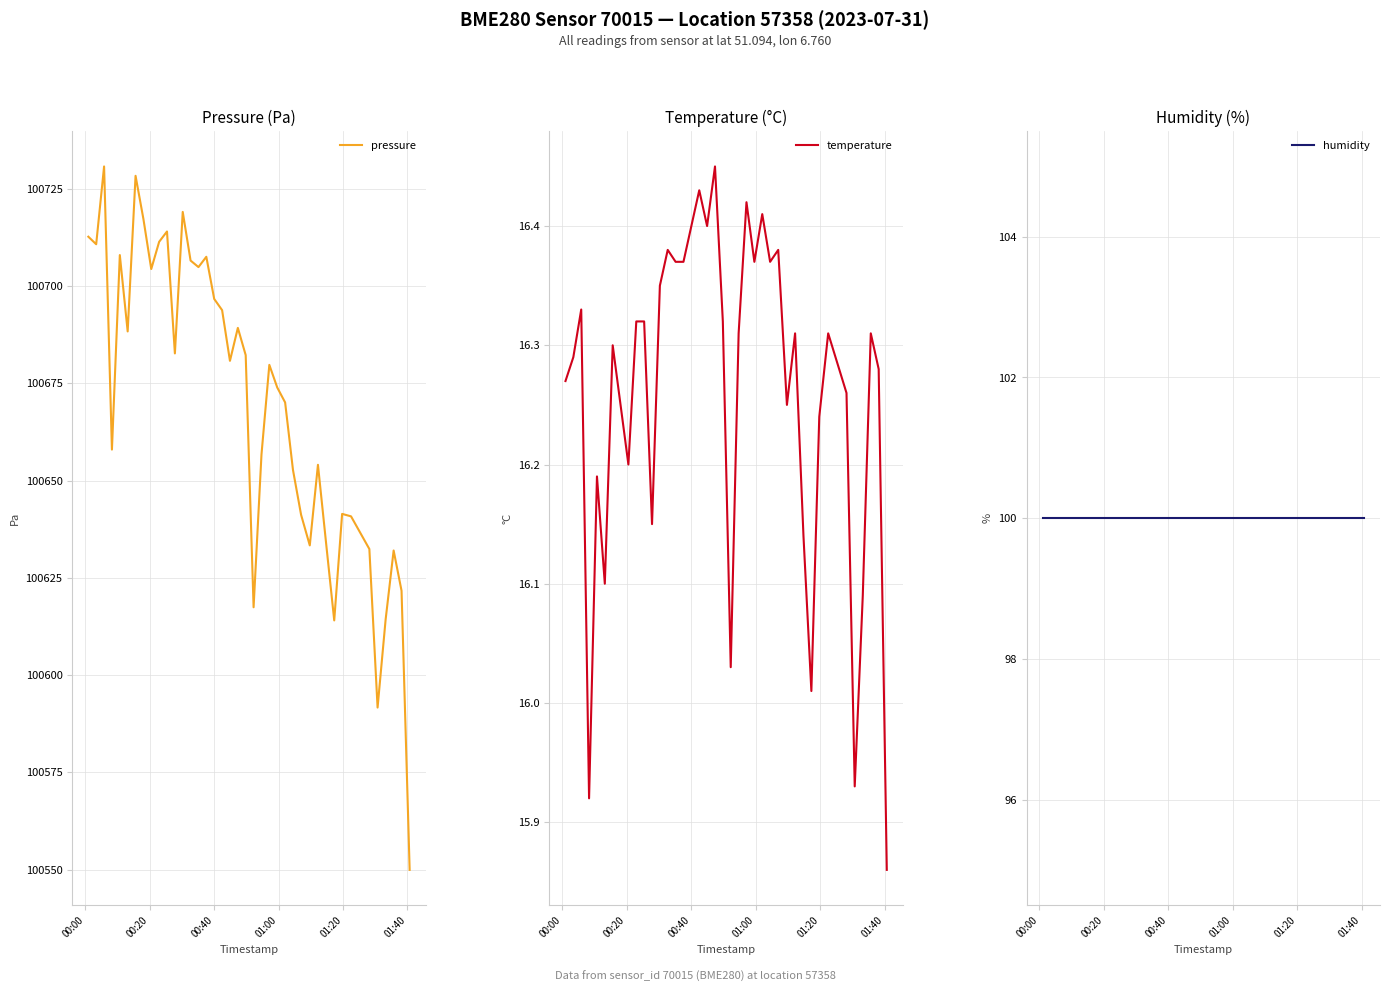

True or false: temperature and pressure intersect in this chart.

False